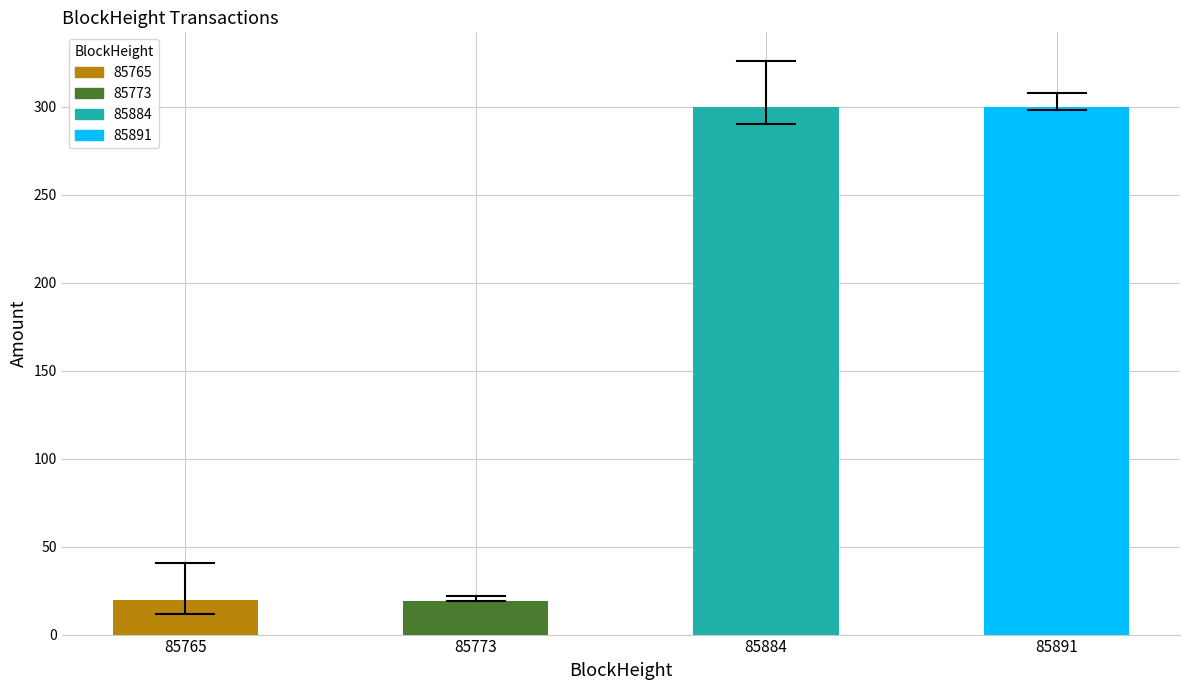

True or false: the data shows 444.5 at 85884.

False